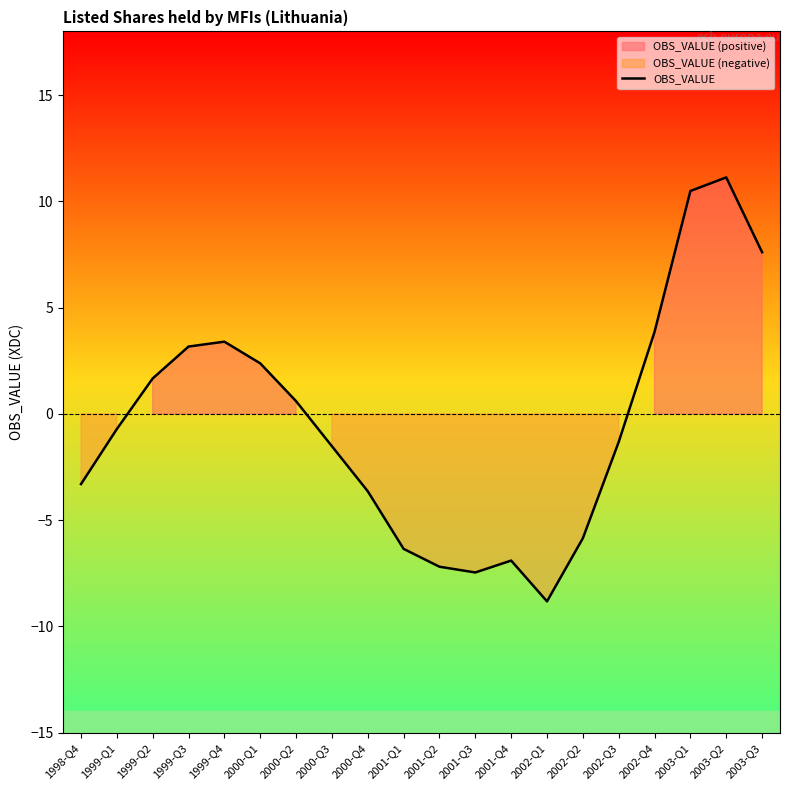

How many values are below 0?

11